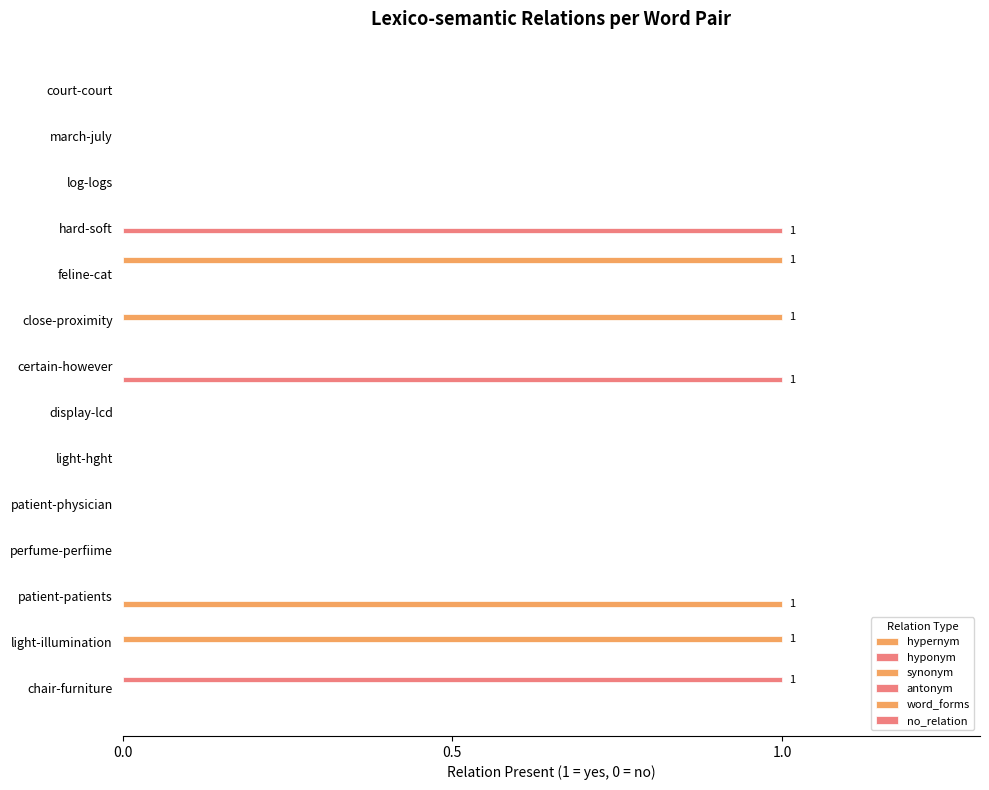

Count the number of categories in the chart.

14